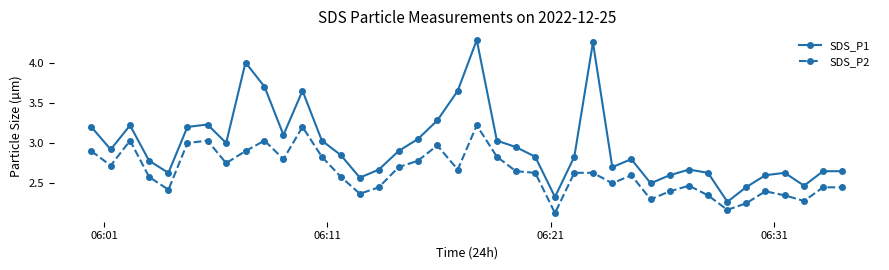

List the series in order of their peak value, lowest first.

SDS_P2, SDS_P1